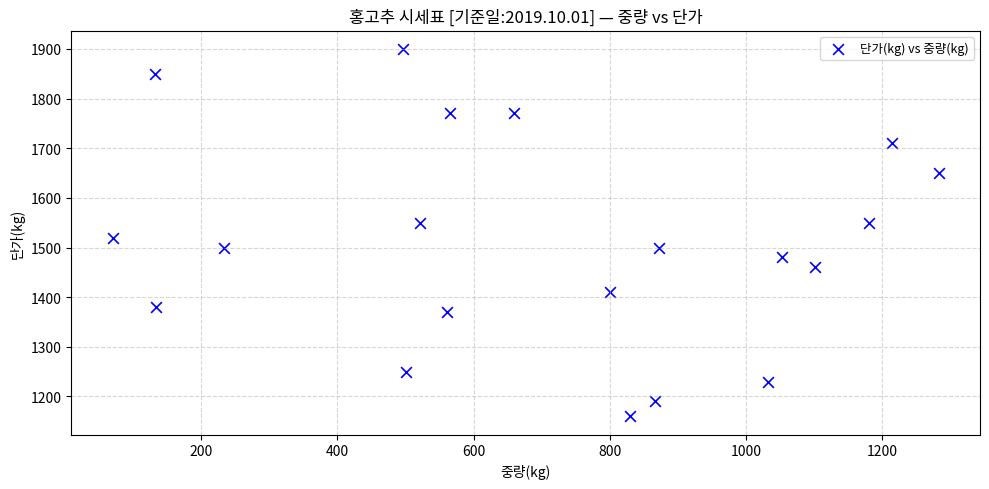

What is the range of Y values (max minus min)?

740